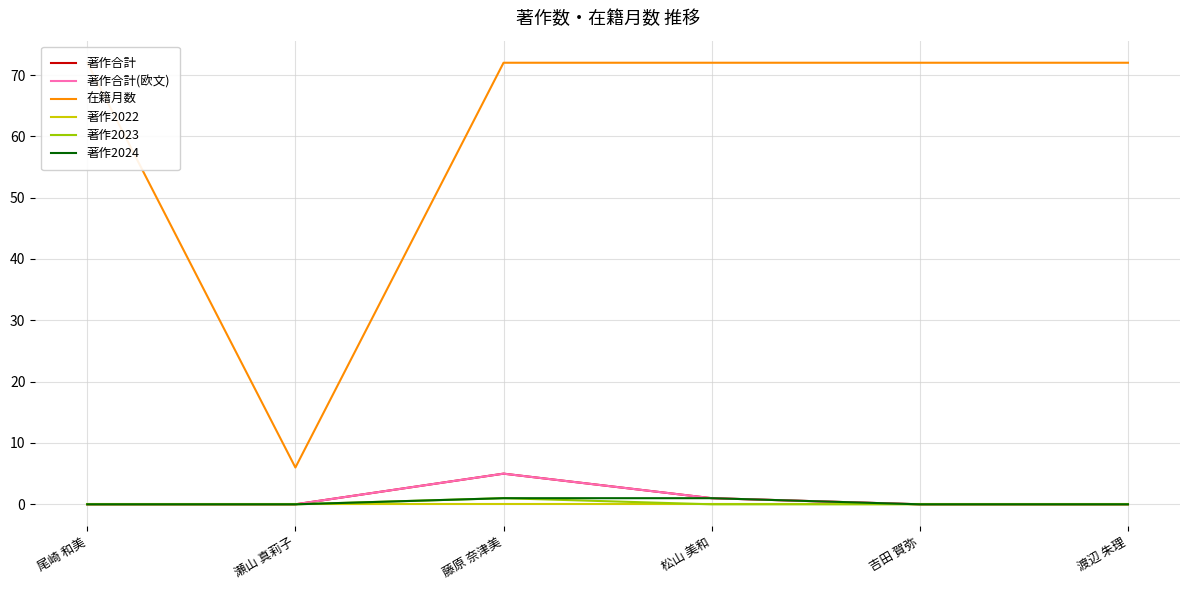

How many positive values does the 著作2024 series have?

2